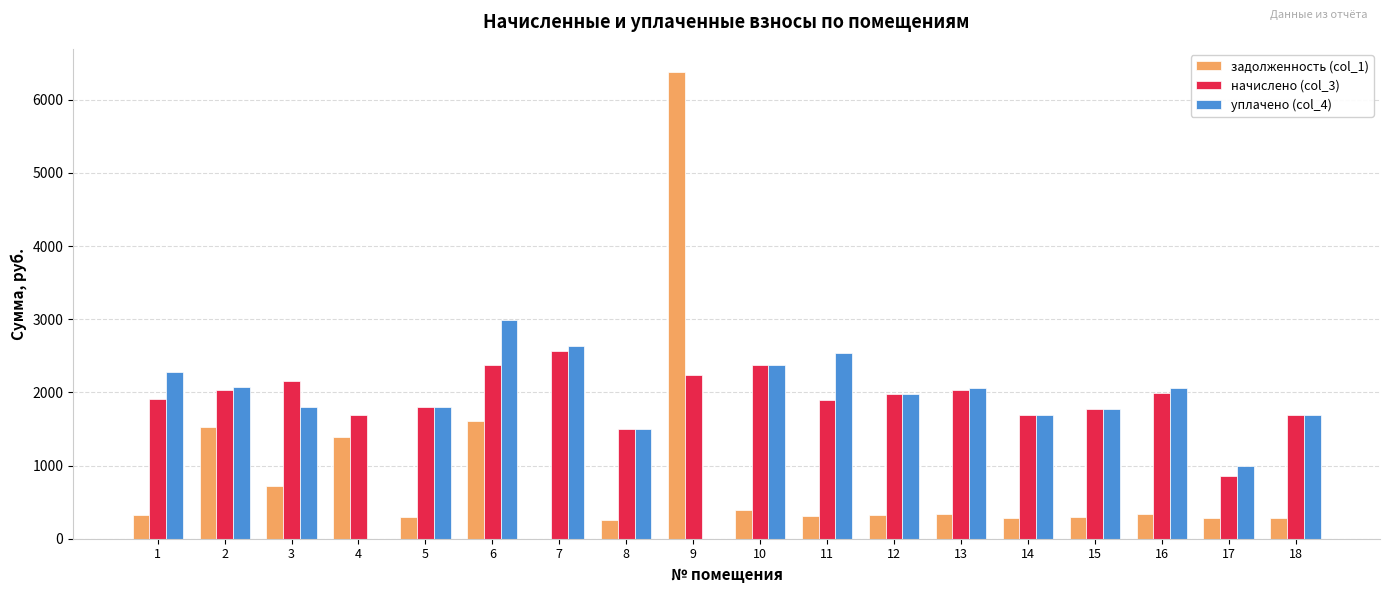

What is the difference between the уплачено (col_4) values at 9 and 18?

1693.3